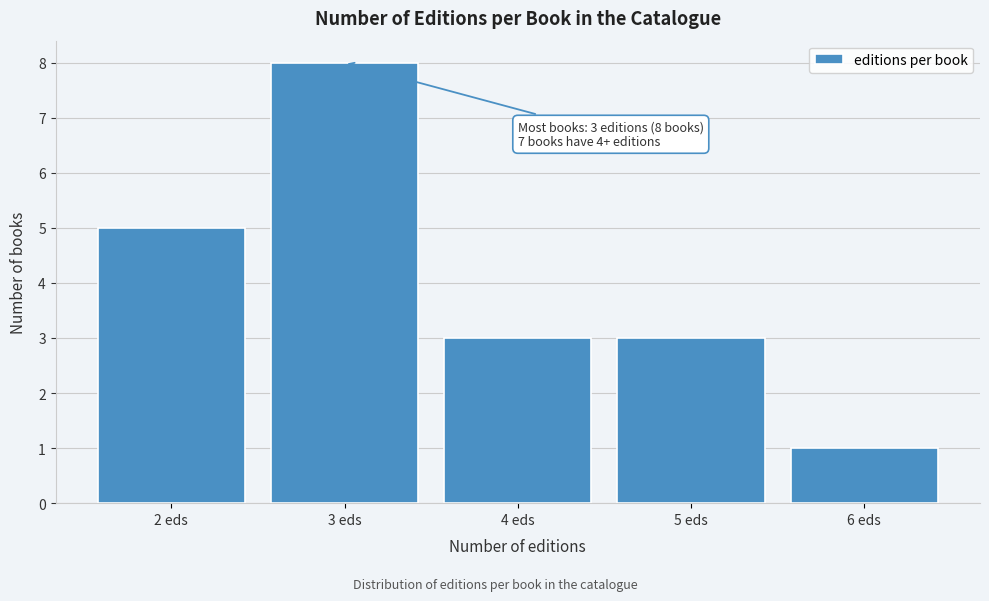

Reading left to right, list all the values displayed in this chart.

2 eds=5	3 eds=8	4 eds=3	5 eds=3	6 eds=1